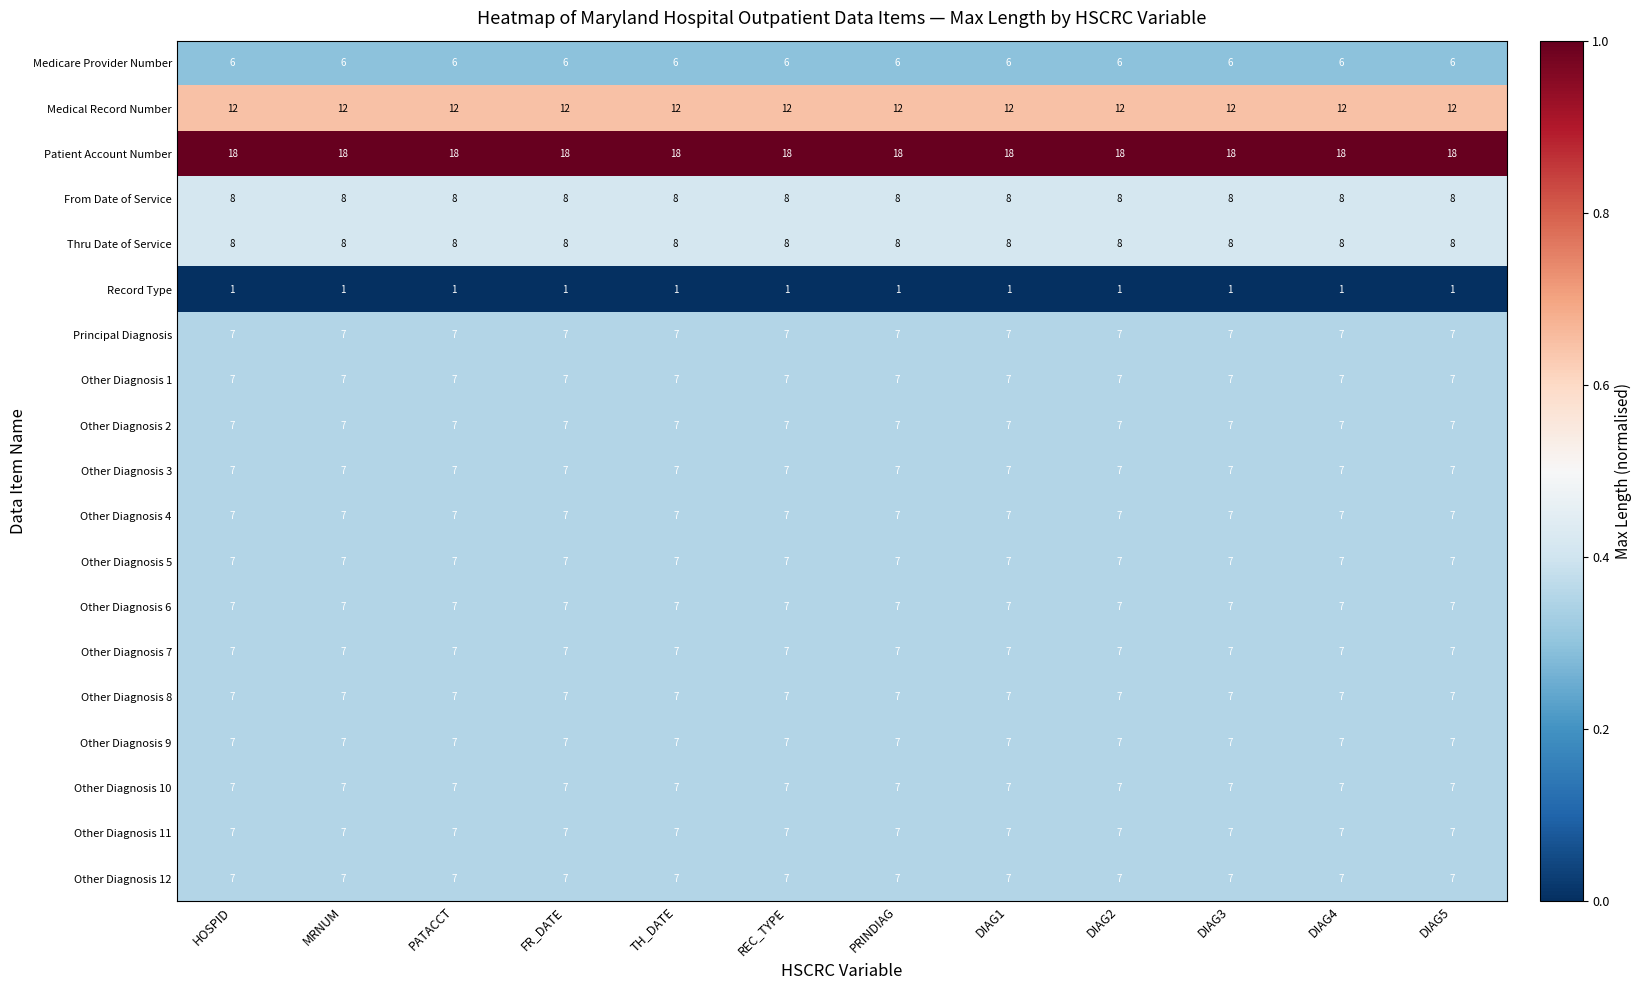

Which series has the largest total across all categories?

Patient Account Number